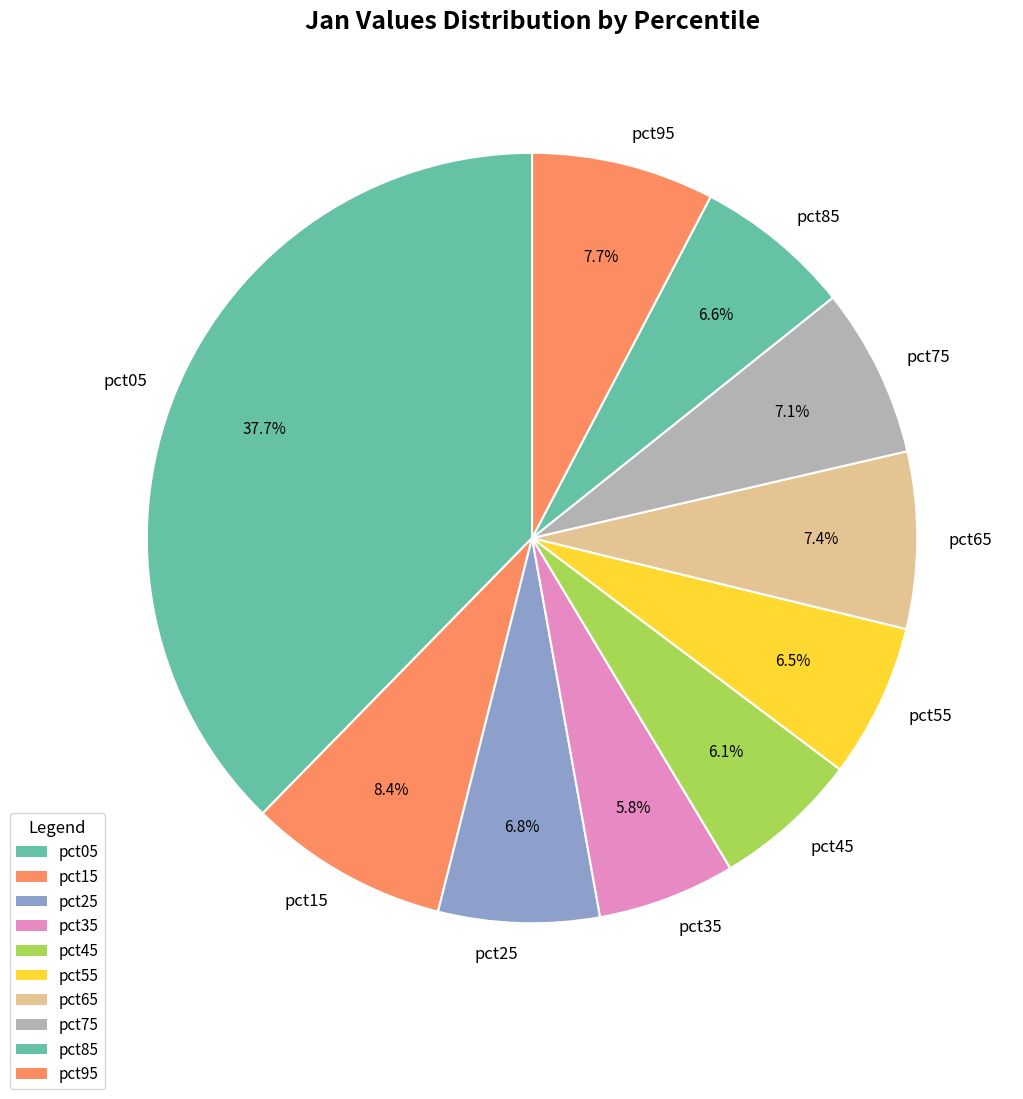

Which slice is the largest?

pct05